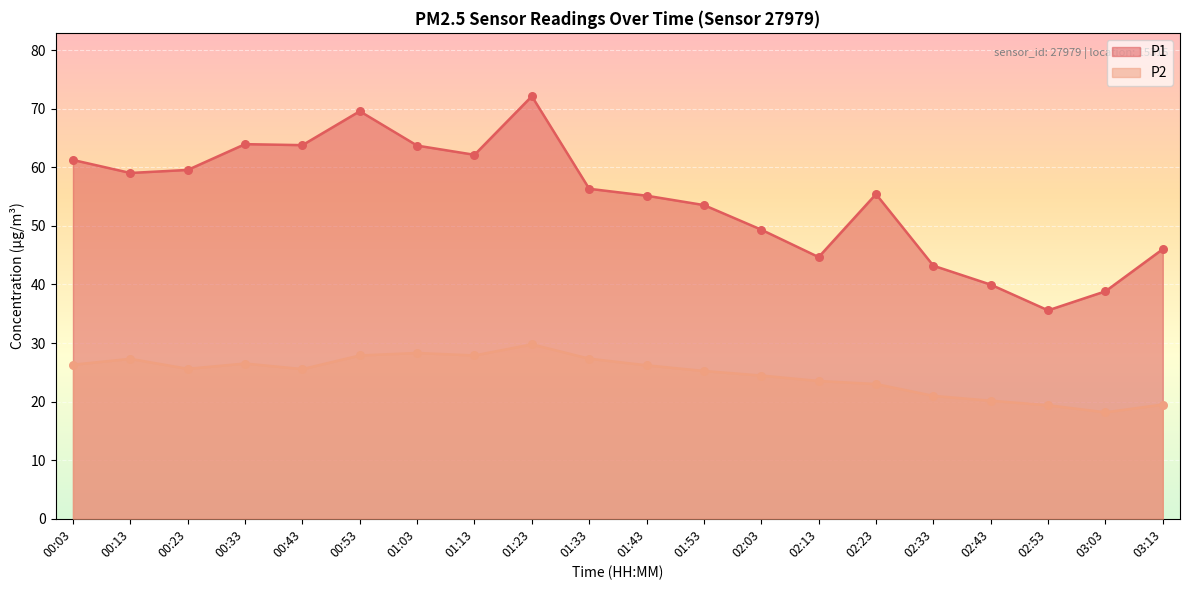

What is the total value across all series at 00:13?

86.3